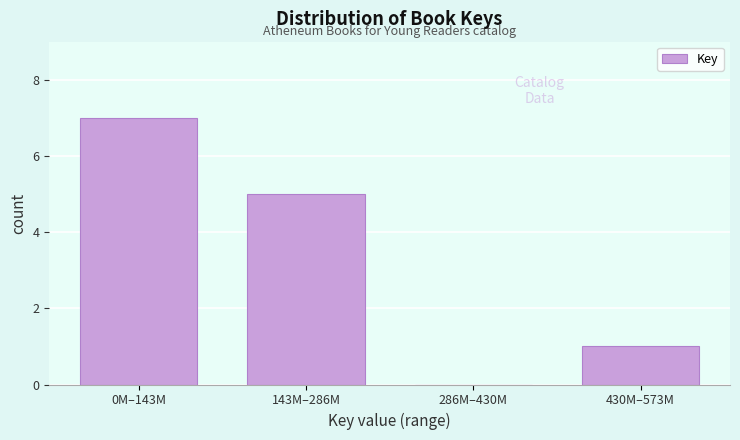

Reading left to right, what are all the values shown in this chart?

0M–143M=7	143M–286M=5	286M–430M=0	430M–573M=1